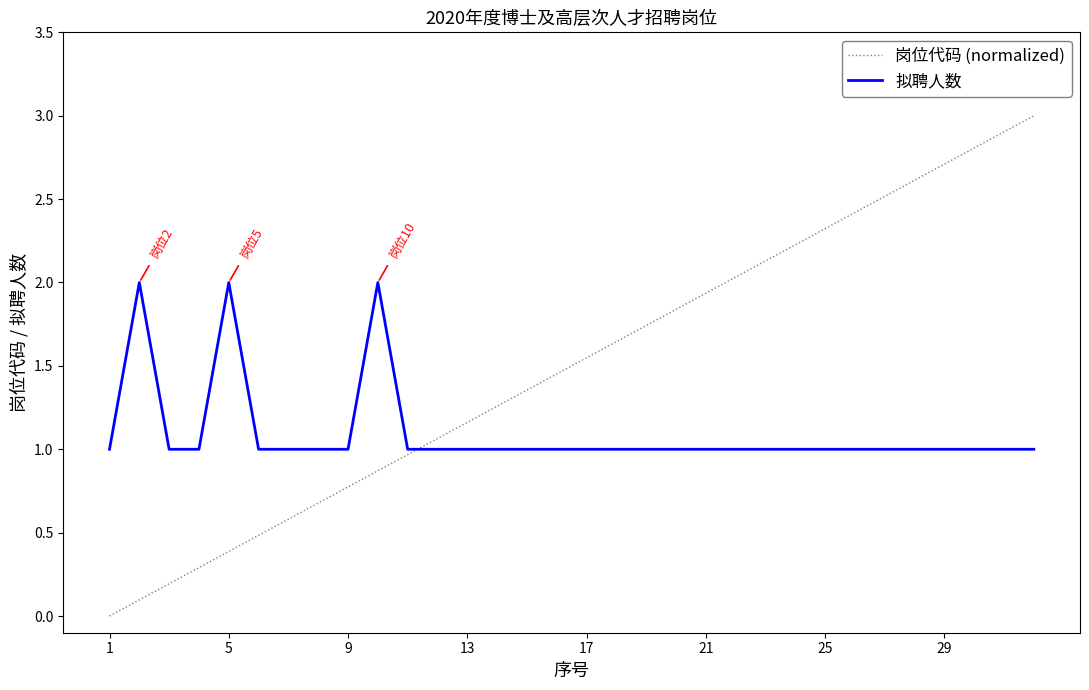

Which series has the widest spread of values?

岗位代码 (normalized)